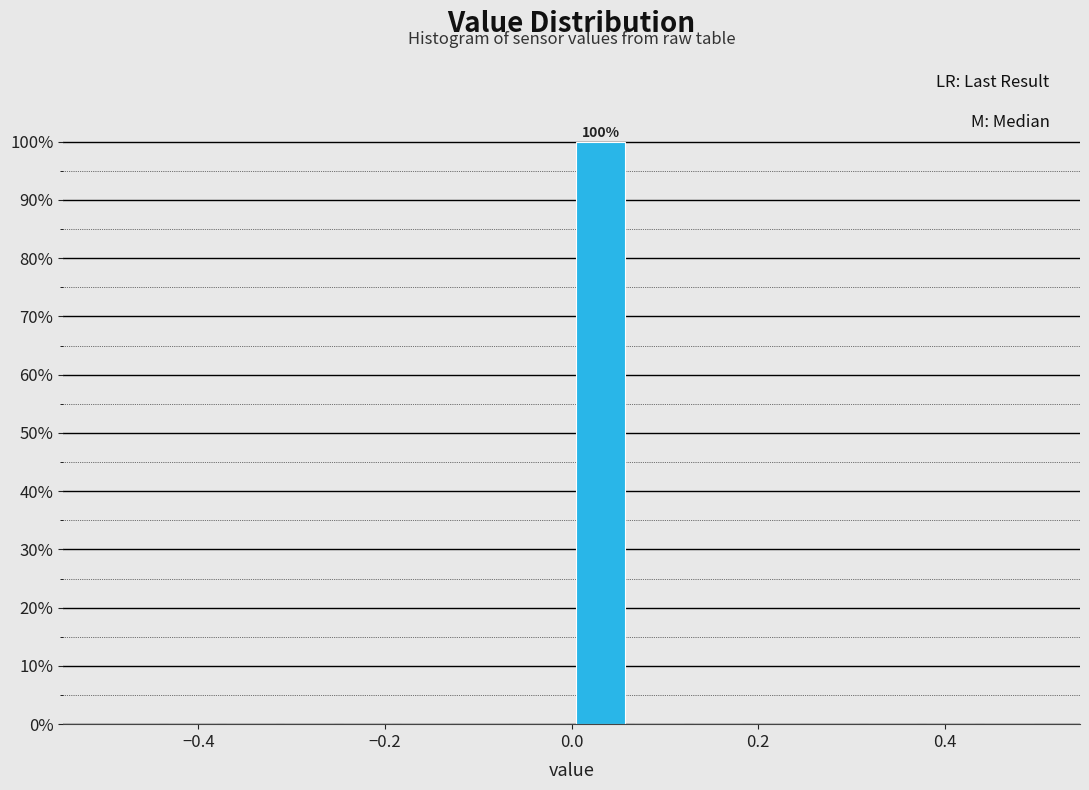

Read against the x-axis, roughly where is the centre of the tallest bar?

0.04